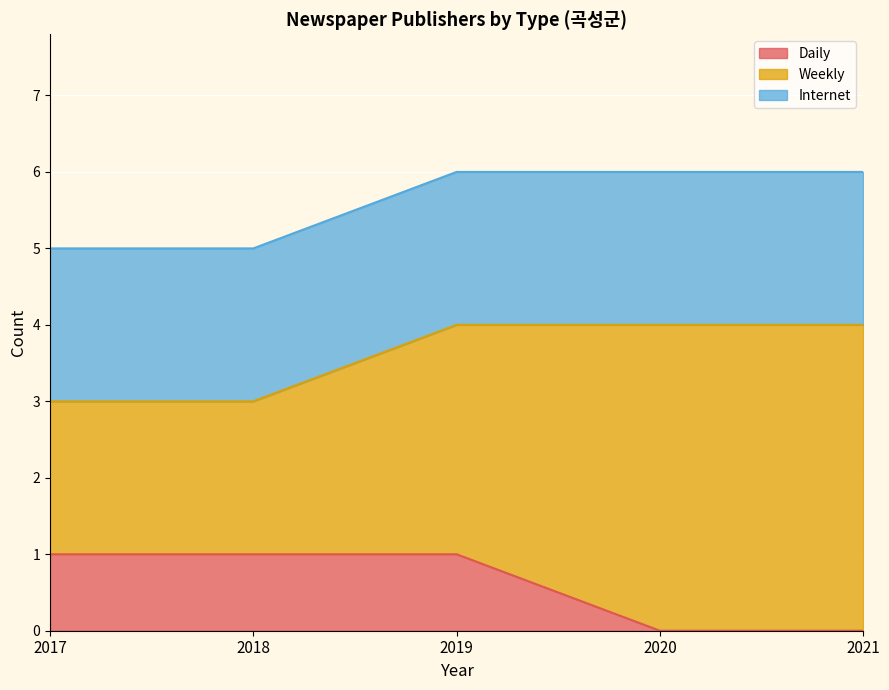

Where does the Weekly series first go above 3?

2020